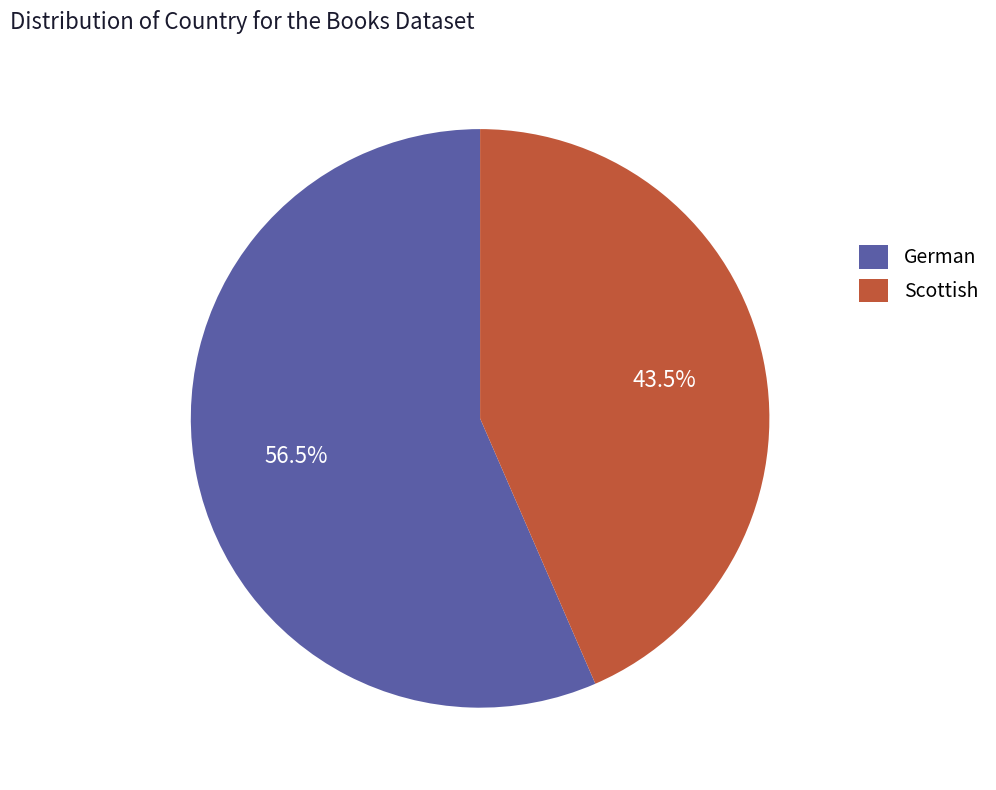

The German slice represents 51% of the pie. True or false?

False